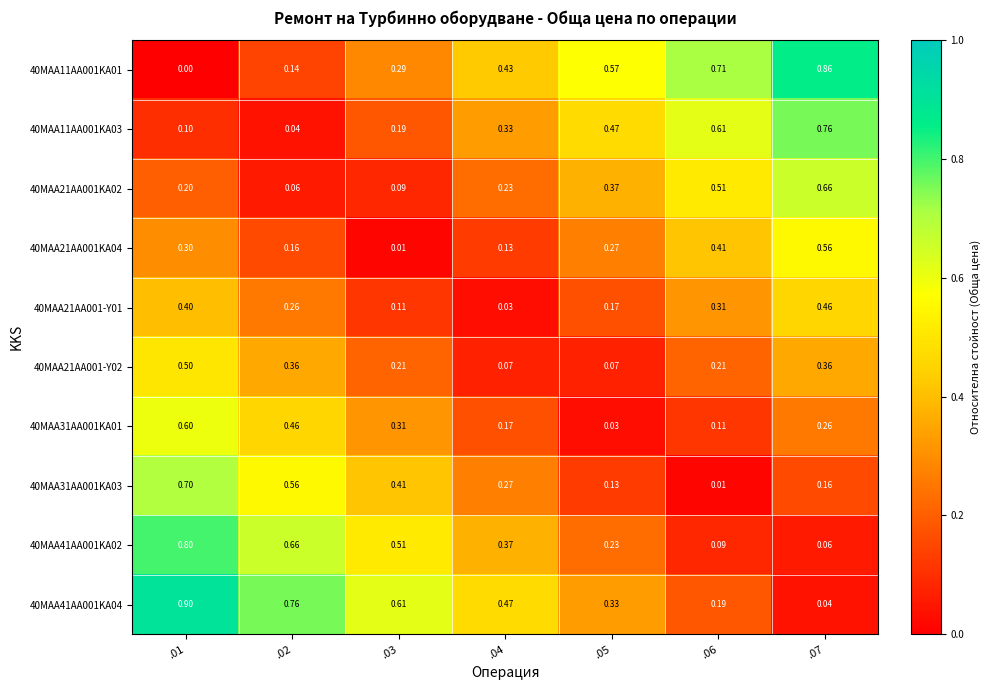

How many data points does each series have?

7